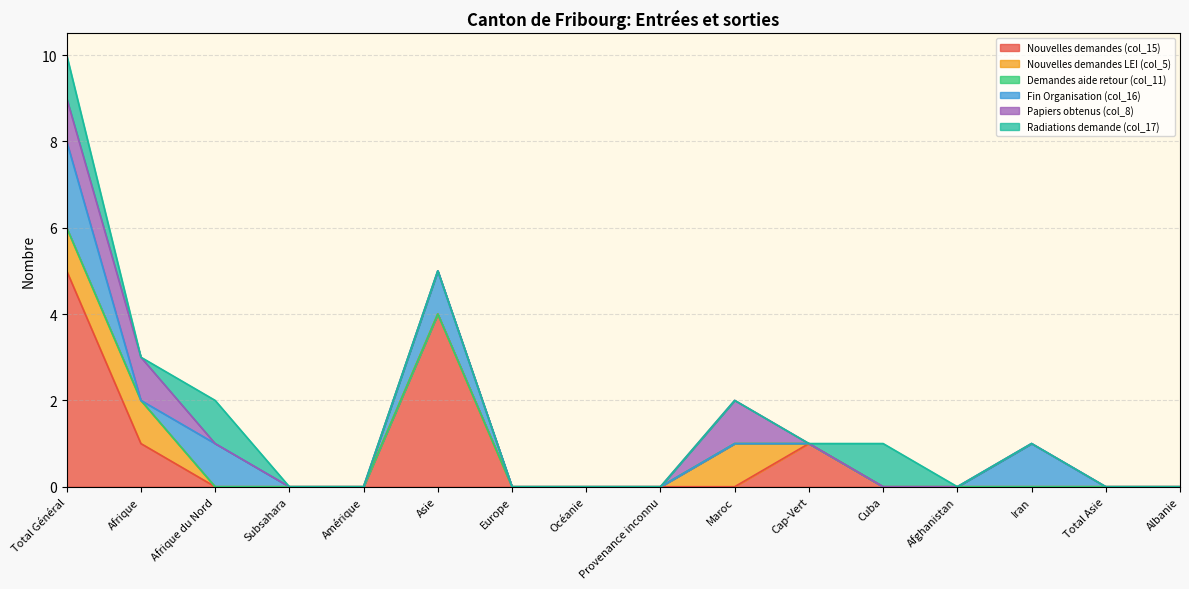

How many times do Papiers obtenus (col_8) and Radiations demande (col_17) cross each other?

1